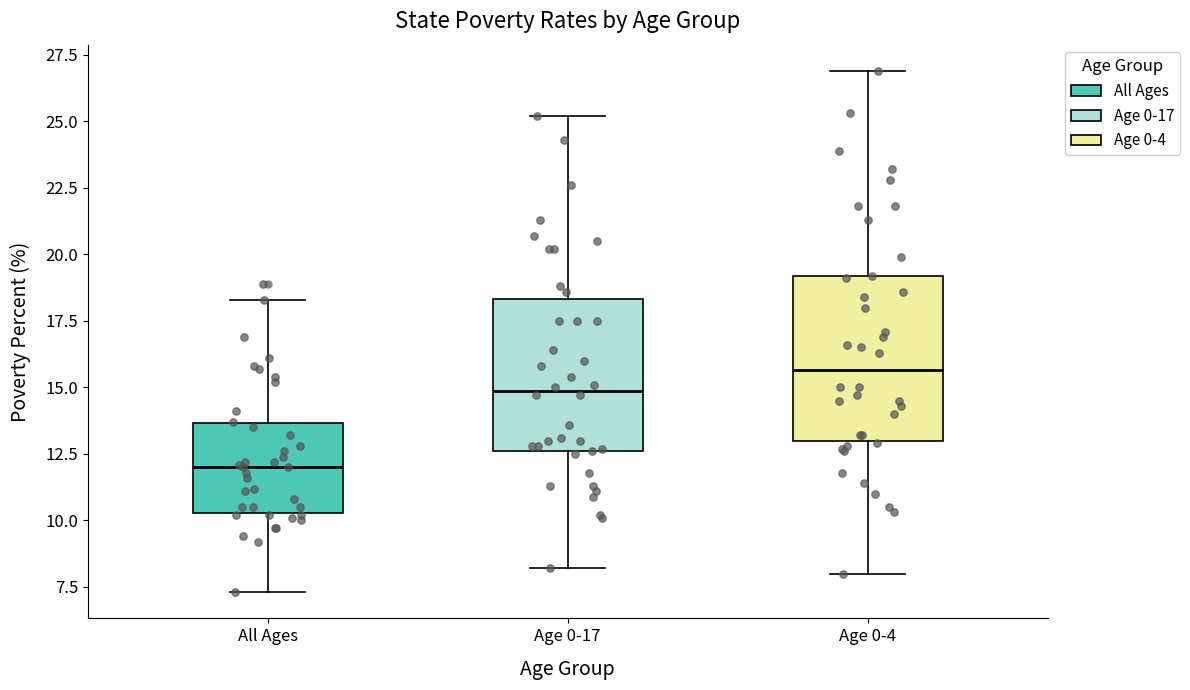

Reading left to right, transcribe this box plot: for each box, give where its median line is, the range the box spans, and where its two whiskers end, as read against the y-axis. The values are not printed on the chart, so give them approximately, as read against the axis.

All Ages: median 12.0, box 10.5 to 13.5, whiskers 7.5 to 18.5
Age 0-17: median 15.0, box 12.5 to 18.5, whiskers 8.0 to 25.0
Age 0-4: median 15.5, box 13.0 to 19.0, whiskers 8.0 to 27.0